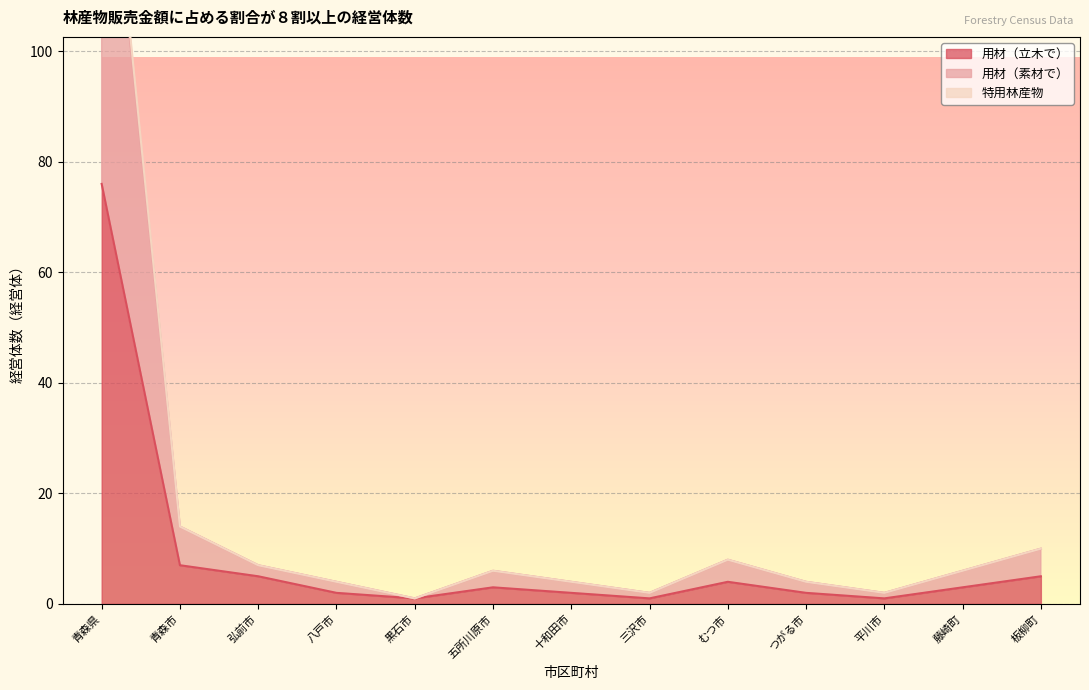

How many lines are shown in the chart?

3